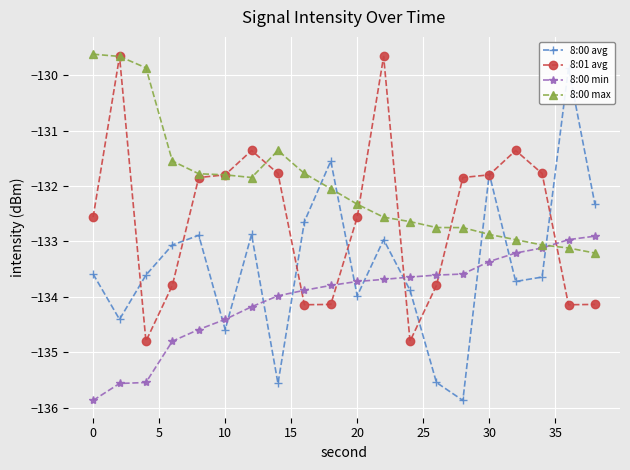

Does the chart display data point markers on the line(s)?

Yes